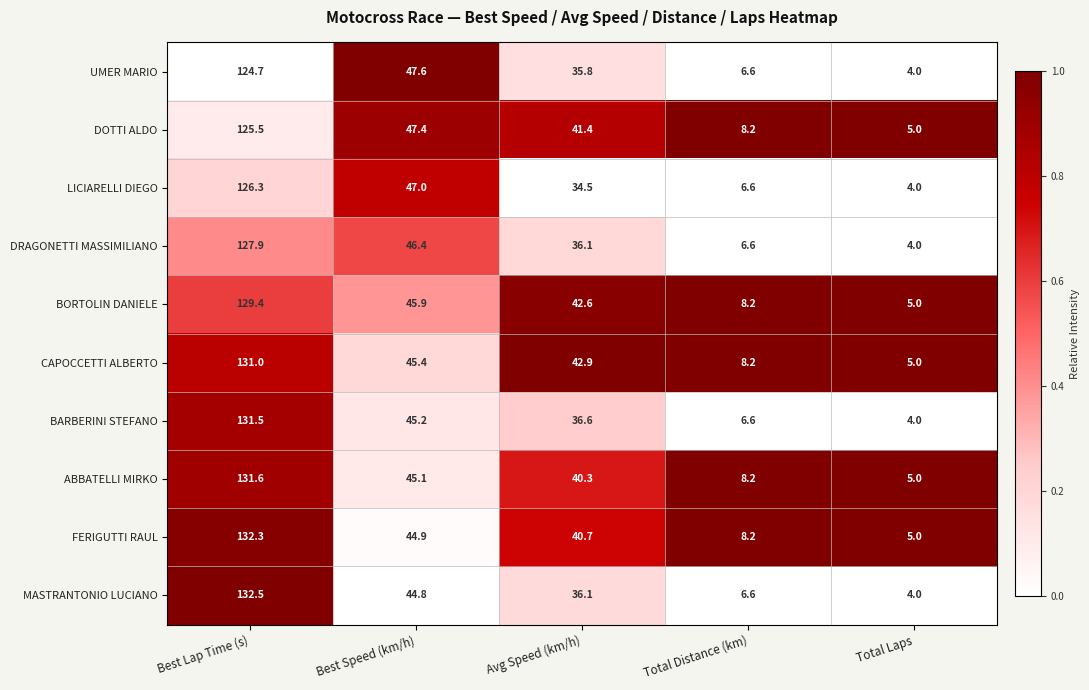

True or false: DOTTI ALDO has a value of 195.8 at Best Lap Time (s).

False